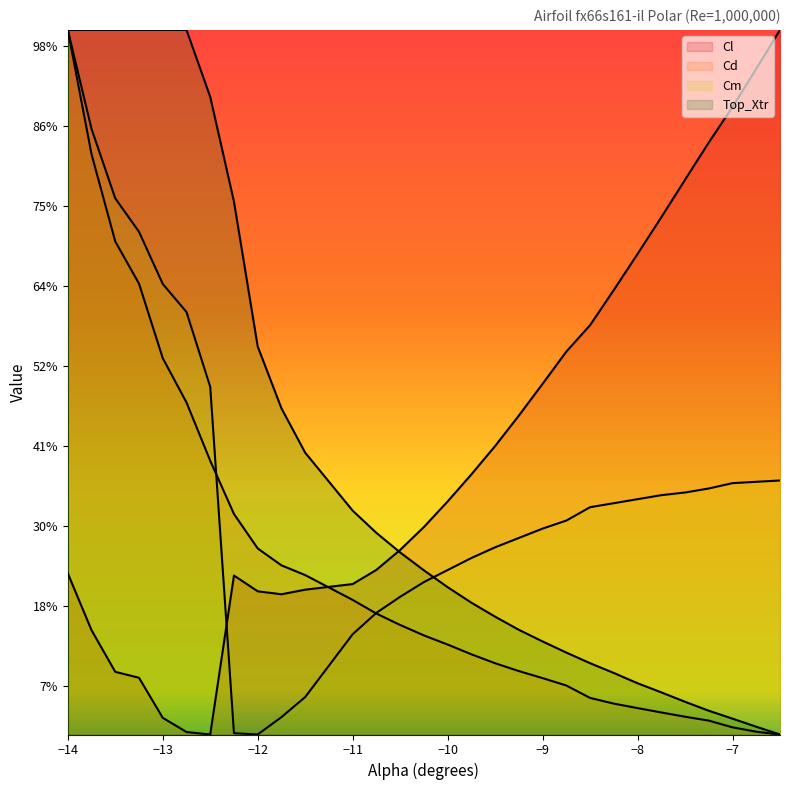

Which has a higher value, -12.0 or -10.0?

-10.0